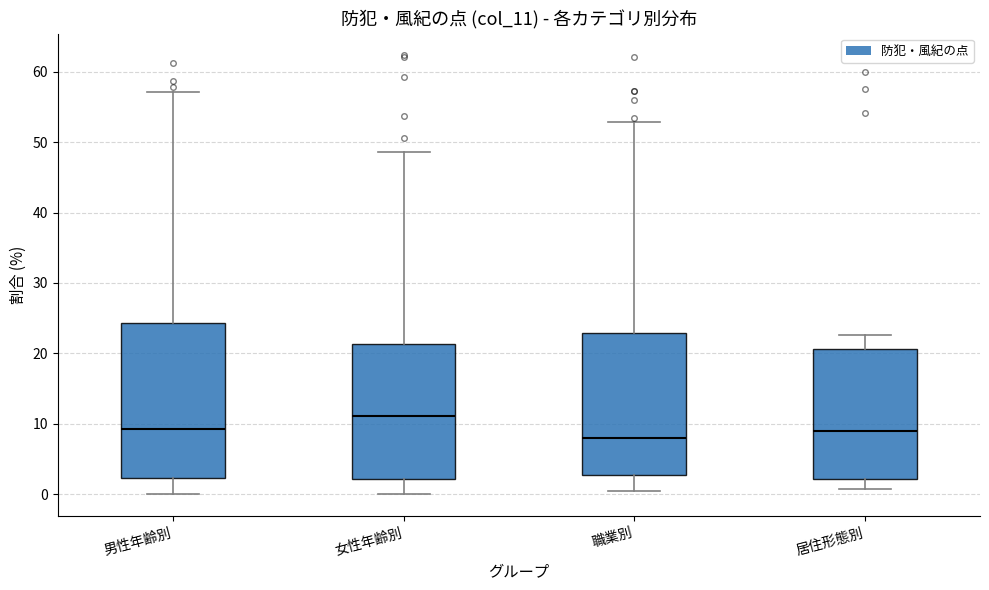

Where is the upper edge of the box for 女性年齢別 on the y-axis? The values are not printed on the chart, so give them approximately, as read against the axis.

21